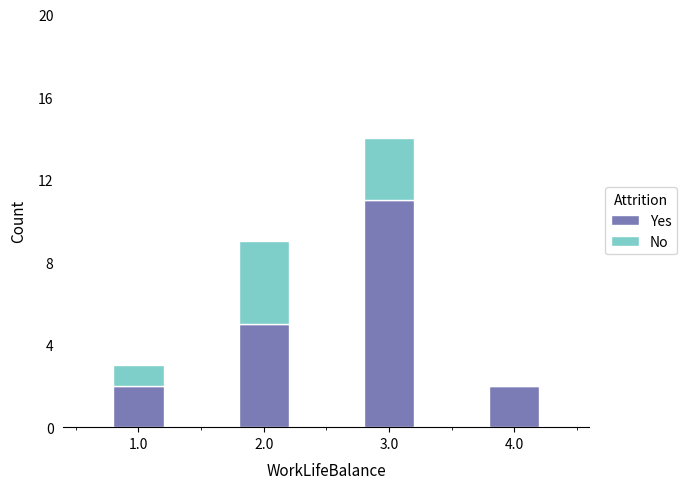

At which category is the sum across all series the highest?

3.0